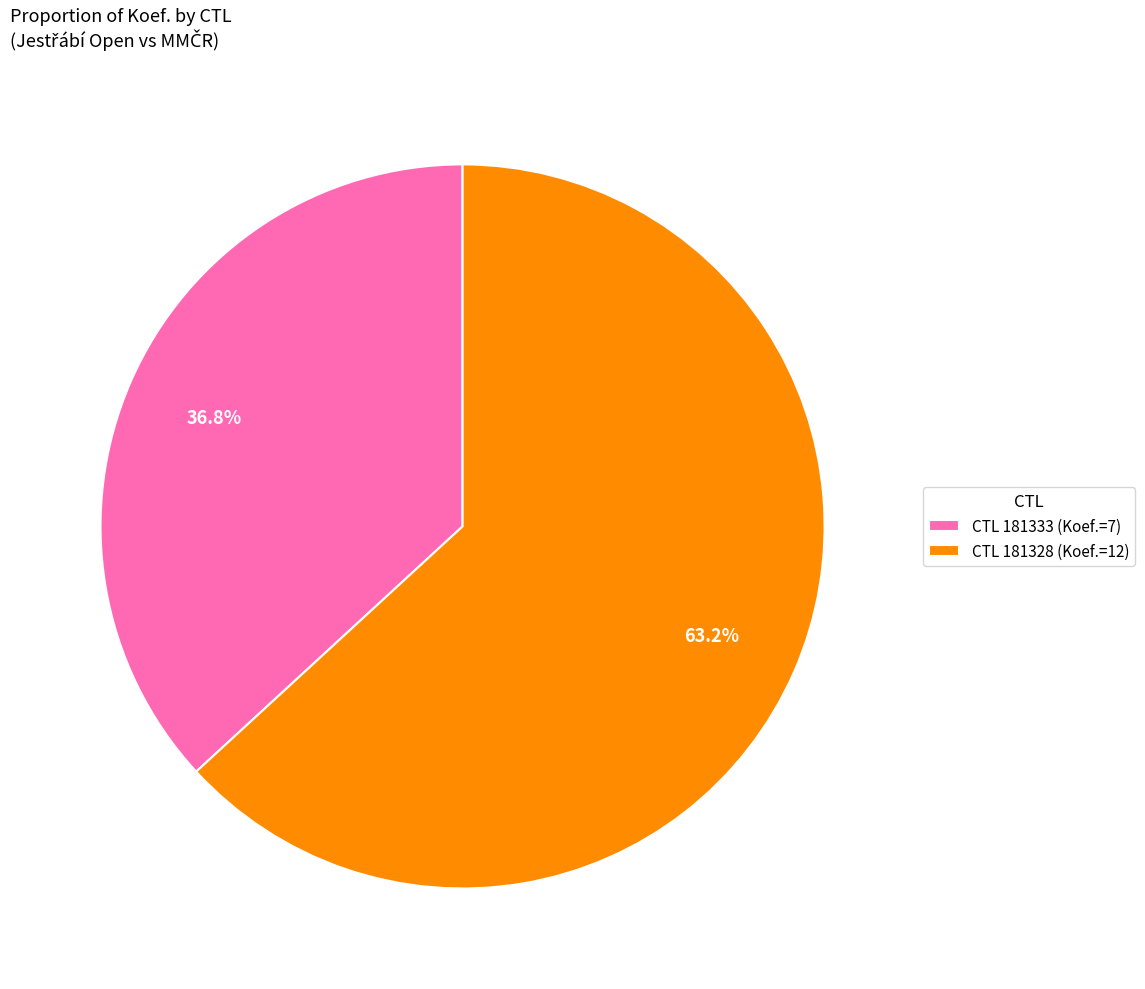

What is the smallest slice in the pie chart?

CTL 181333 (Koef.=7)